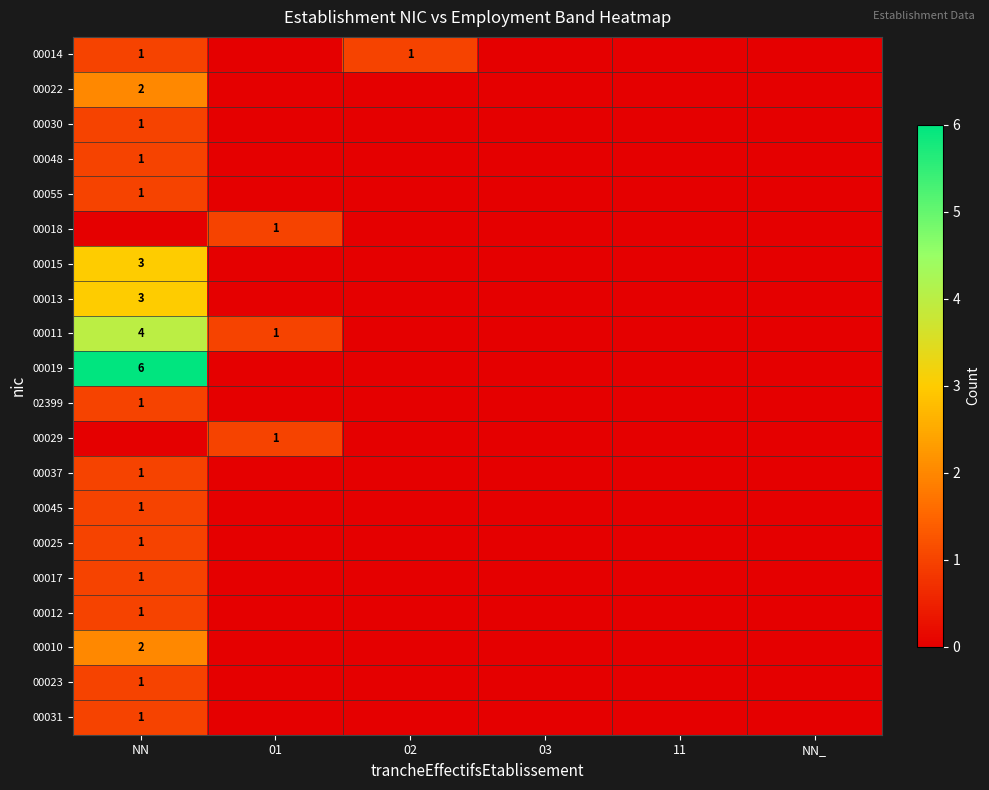

At which label does 02399 reach its peak?

NN